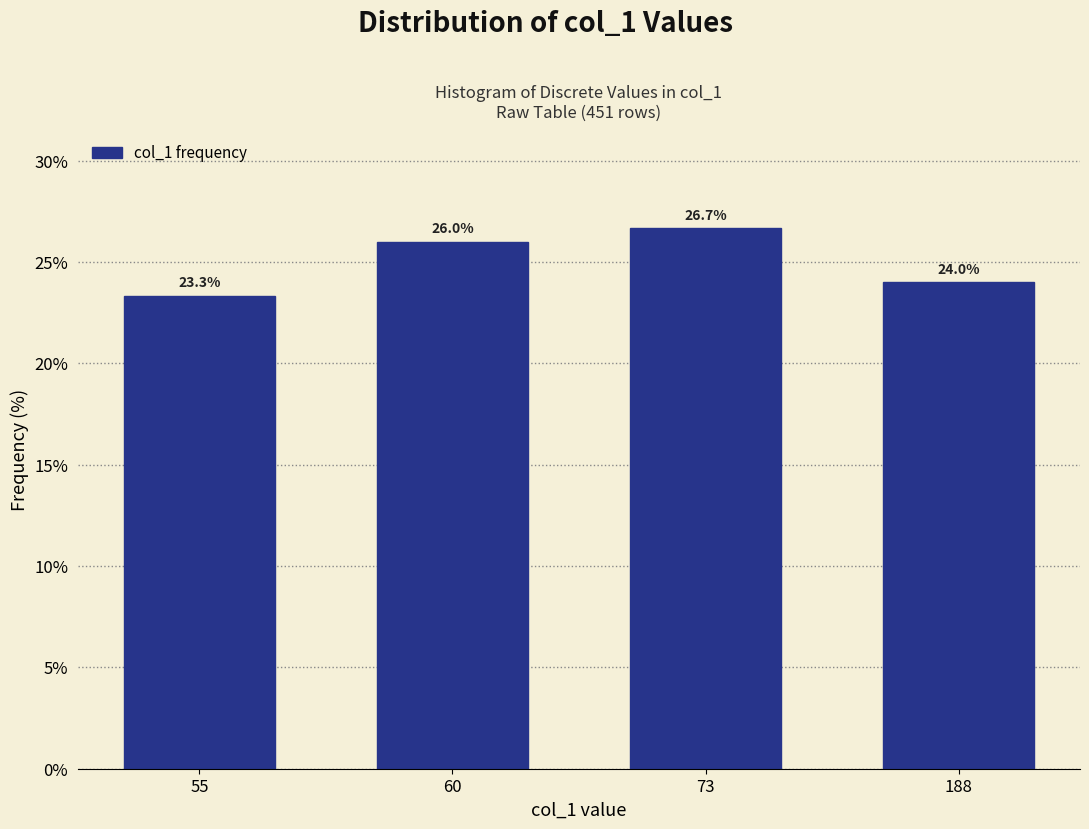

Reading right to left, what are all the values shown in this chart?

24.0	26.7	26.0	23.3